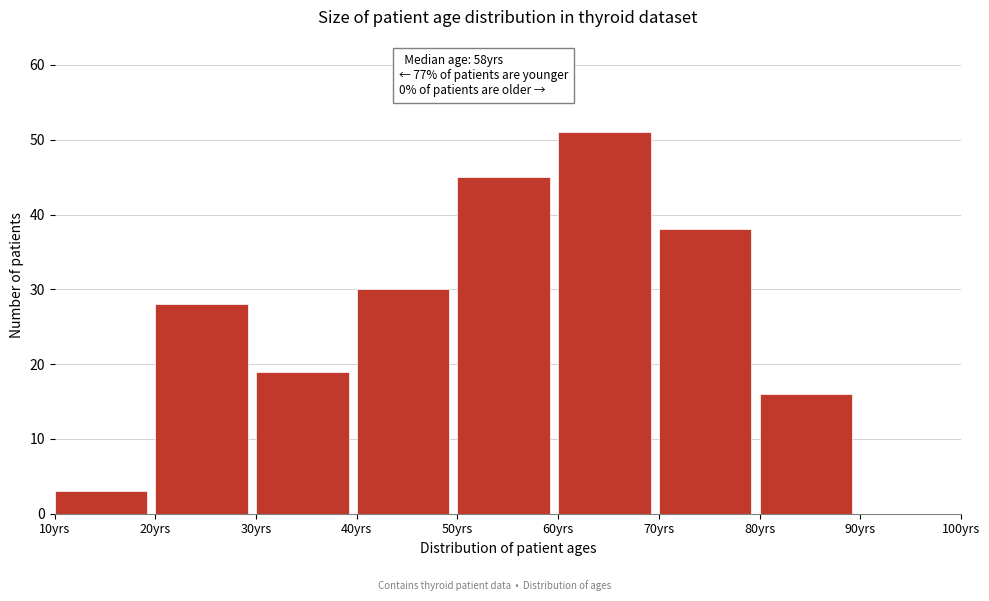

Over which range of the x-axis is the bar tallest?

60 to 70